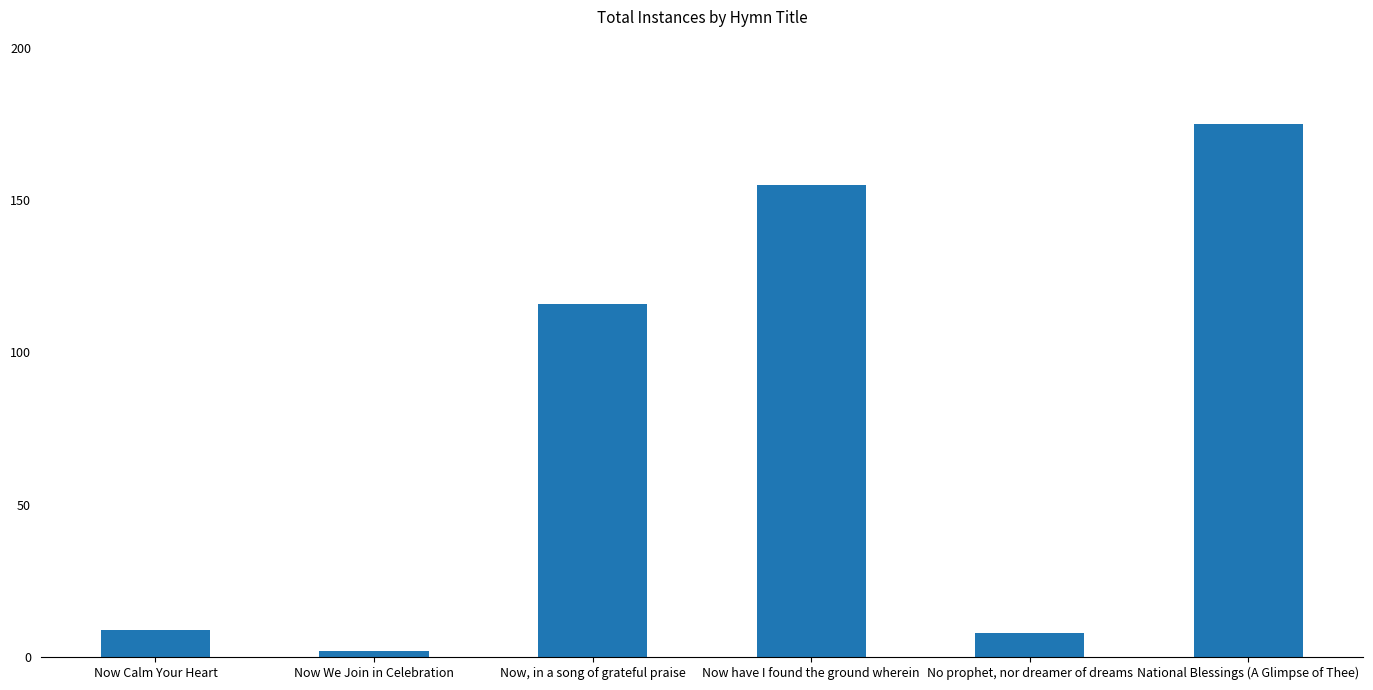

What is the value of the 3rd bar from the left?

116